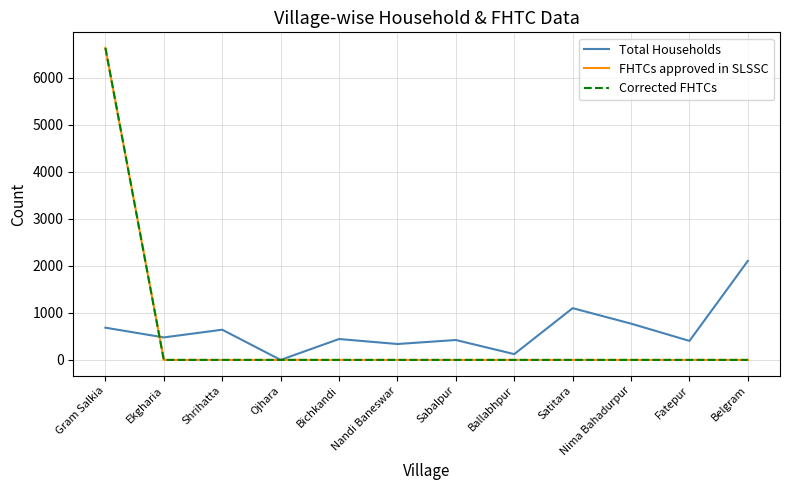

What is the difference between the maximum and second lowest values in the Total Households series?

1982